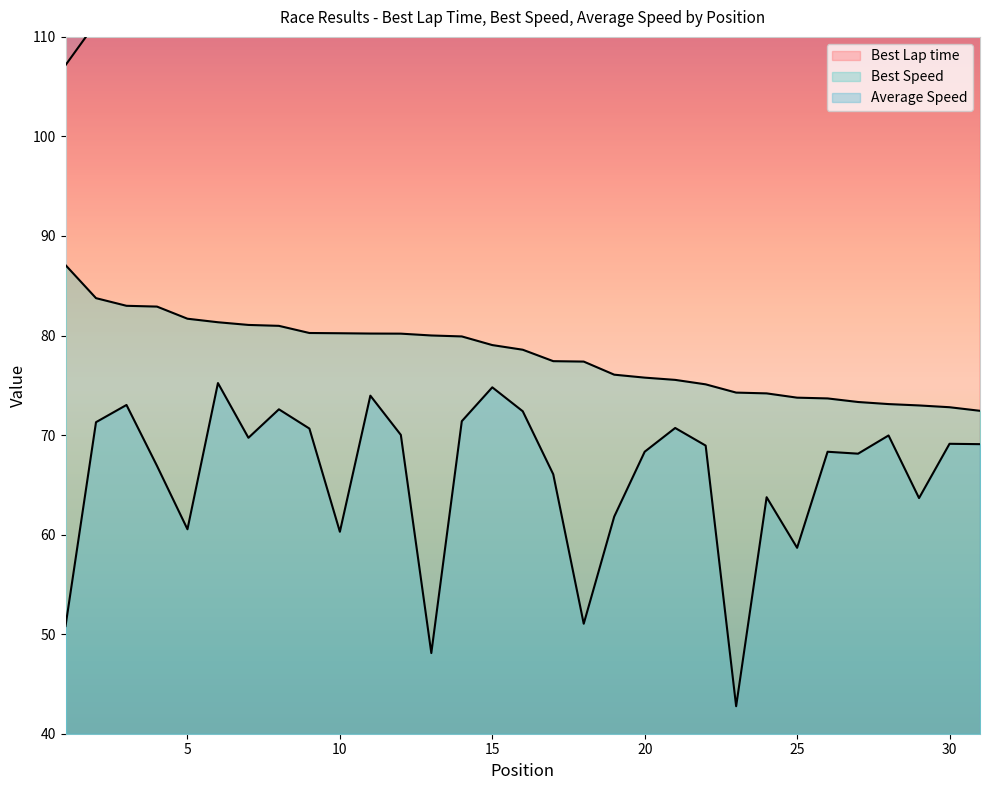

What are all the series names shown in the legend?

Best Lap time, Best Speed, Average Speed